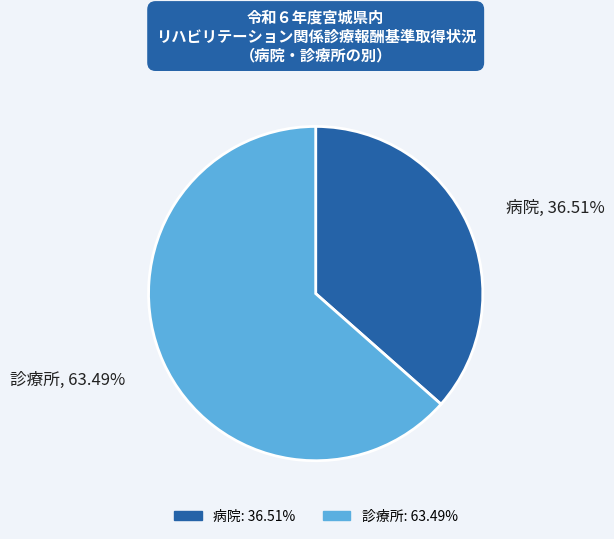

Is there any slice that represents more than half of the pie?

Yes